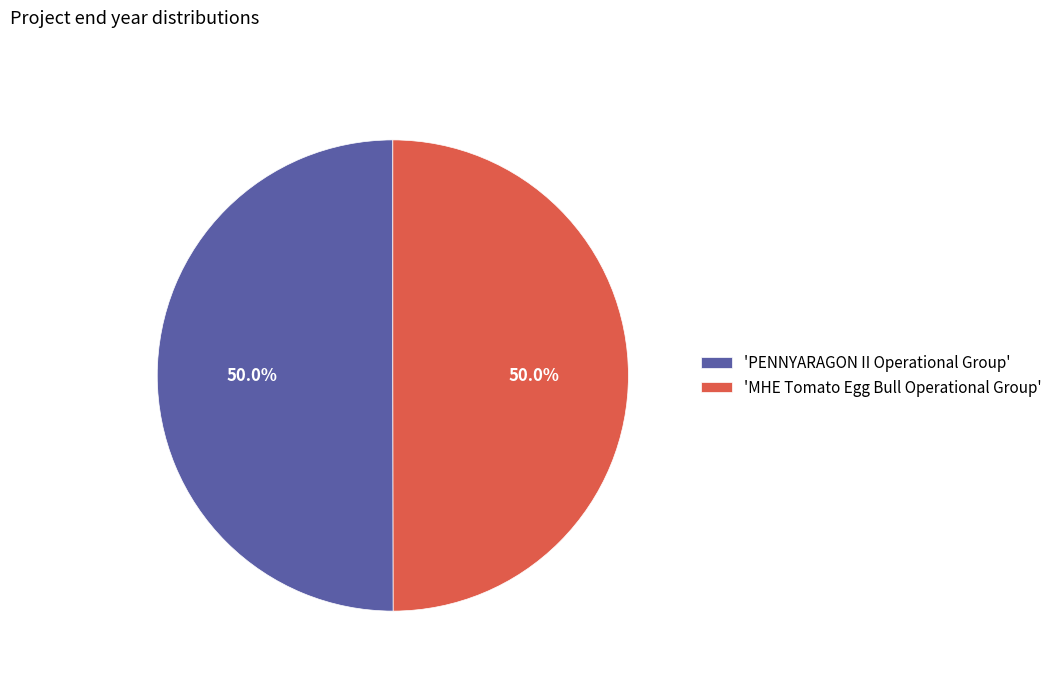

How much of the chart is everything except 'PENNYARAGON II Operational Group'?

50.0%